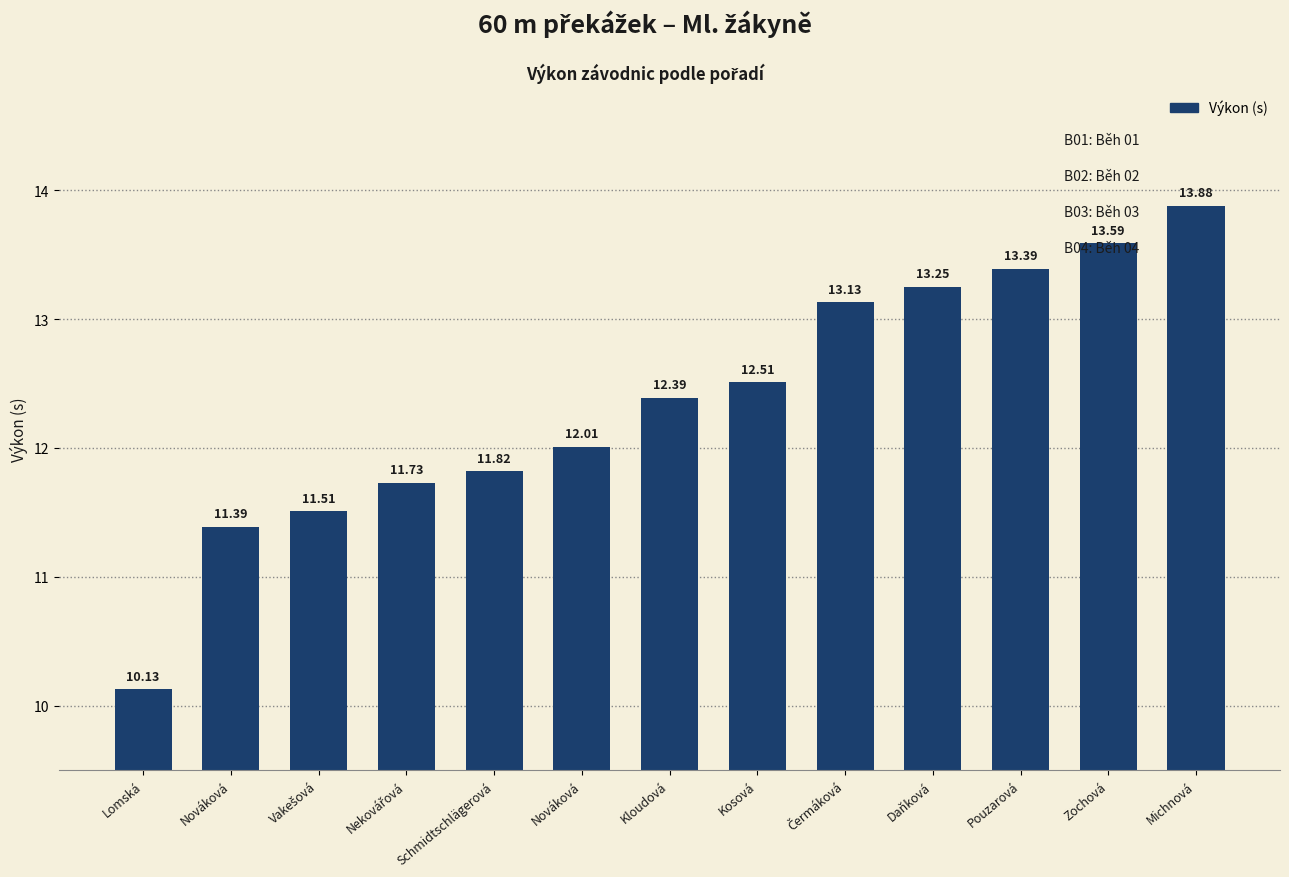

Reading right to left, extract all data points from this chart.

13.9	13.6	13.4	13.2	13.1	12.5	12.4	12.0	11.8	11.7	11.5	11.4	10.1